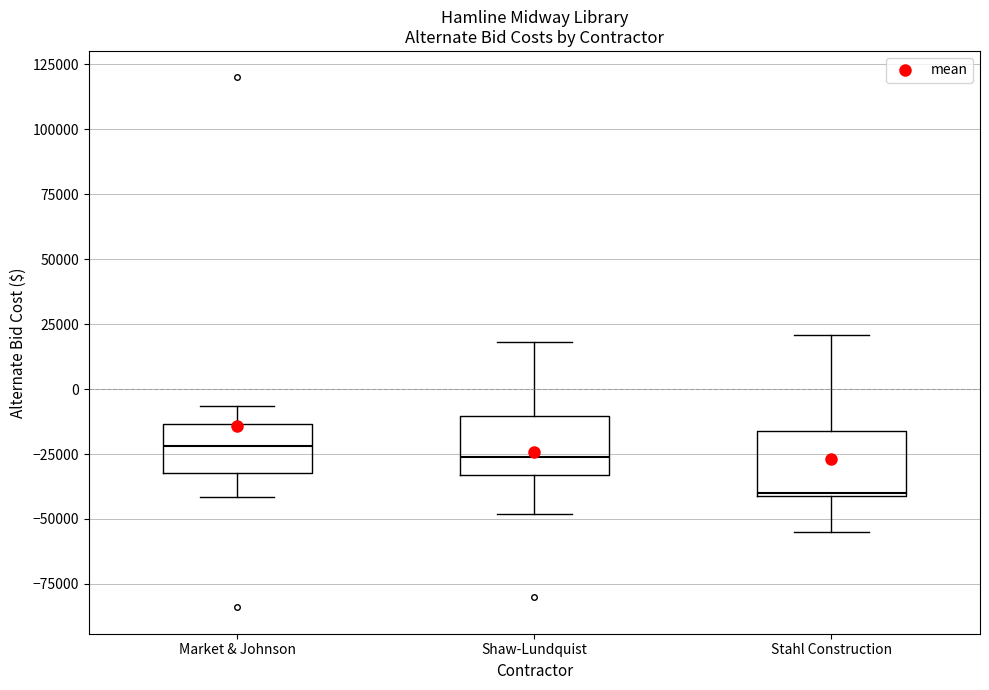

Where is the lower edge of the box for Shaw-Lundquist on the y-axis? The values are not printed on the chart, so give them approximately, as read against the axis.

-35000